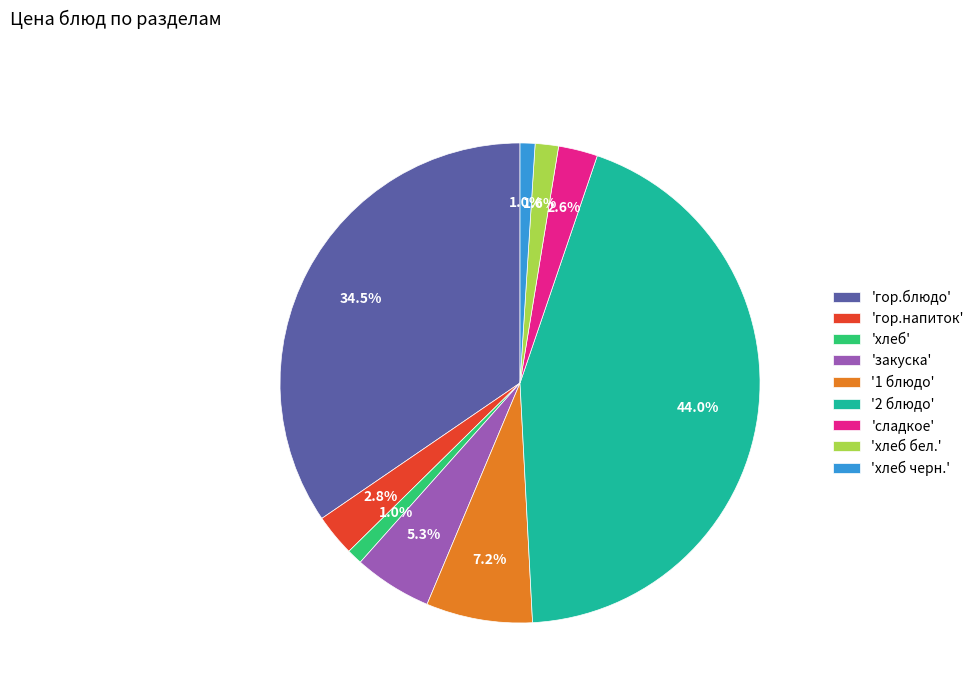

Between '2 блюдо' and 'закуска', which is larger?

'2 блюдо'